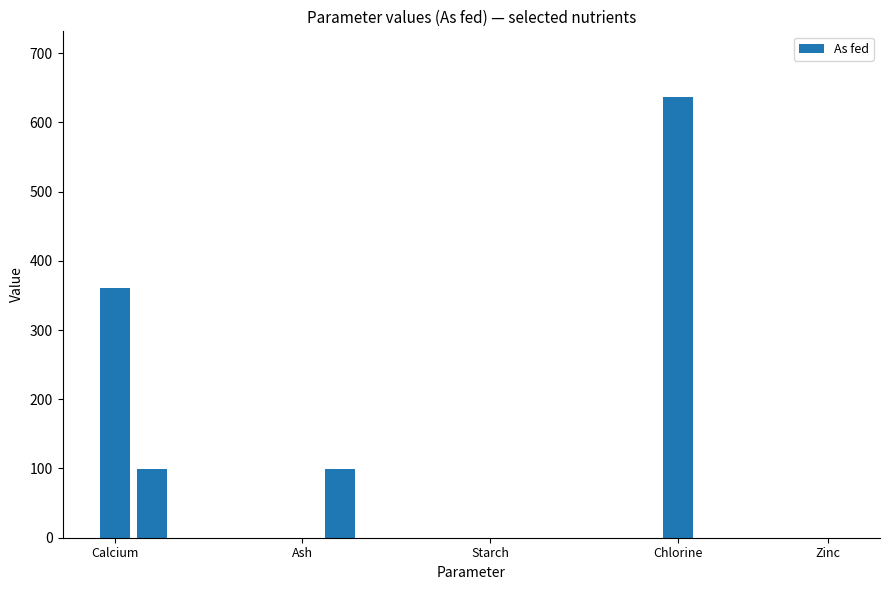

Count the number of values greater than 0.

4